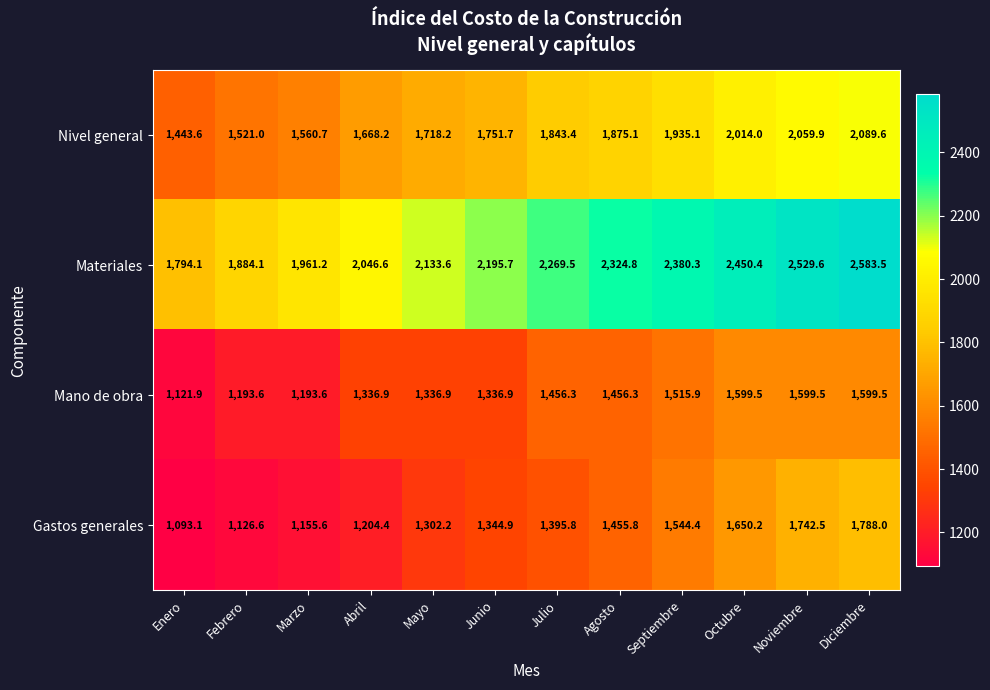

What is the difference between the maximum and minimum values in the Materiales series?

789.4